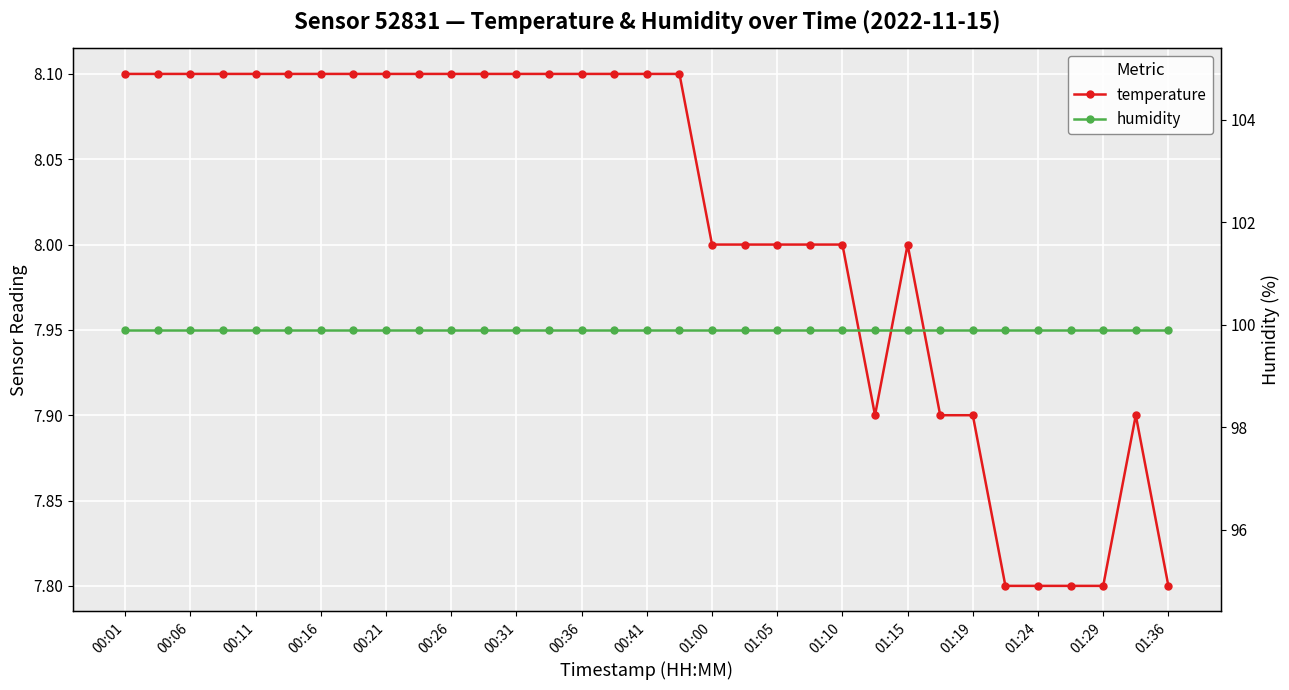

What is the value of the humidity point at the 17th from the left?

99.9